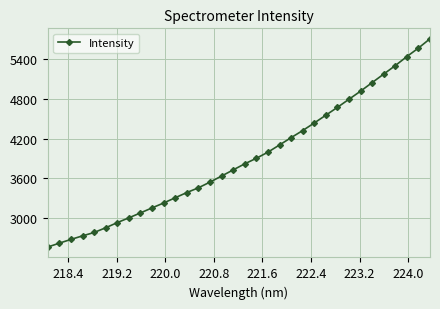

True or false: there are more than 2 points higher than both neighbors.

False